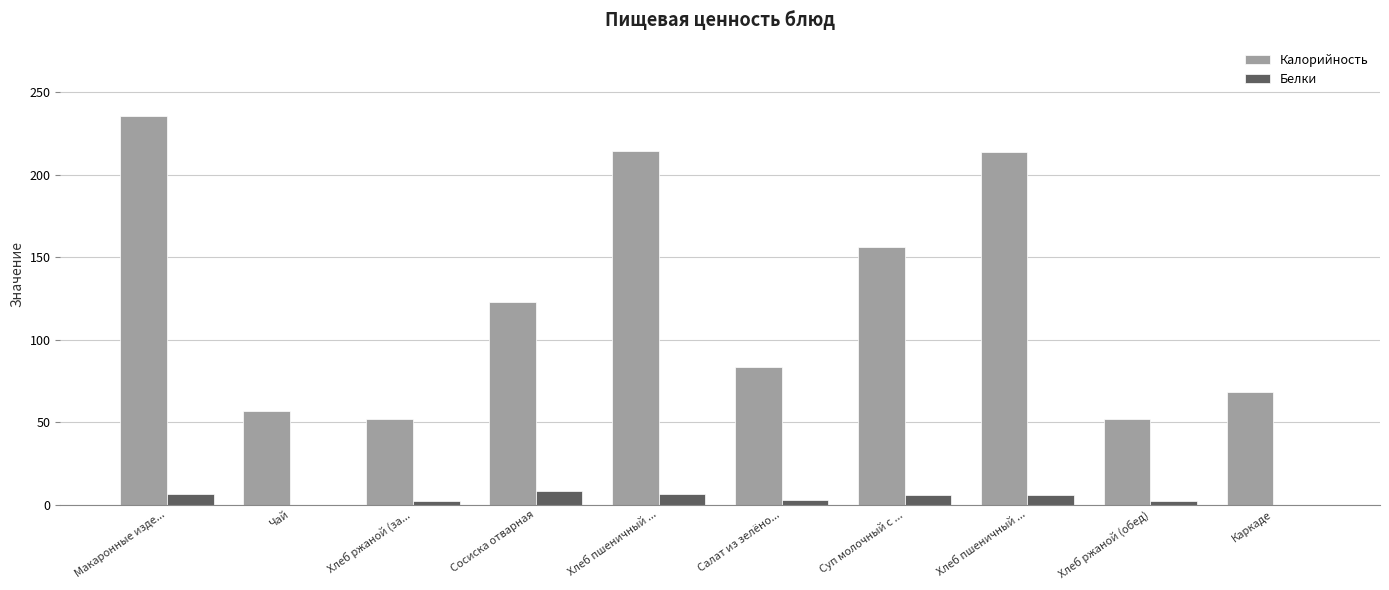

What are all the series names shown in the legend?

Калорийность, Белки